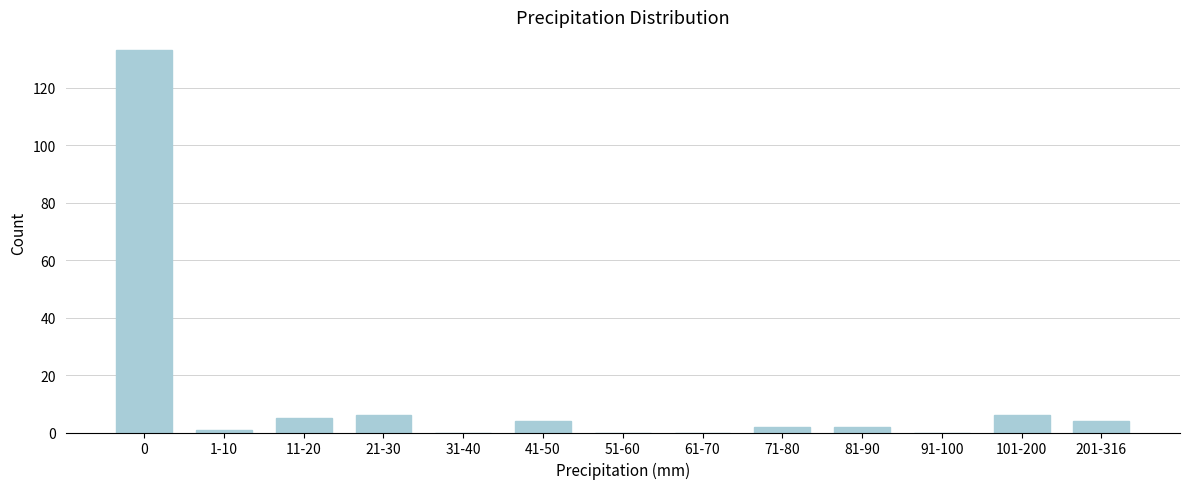

Reading right to left, what are all the values shown in this chart?

201-316=4	101-200=6	91-100=0	81-90=2	71-80=2	61-70=0	51-60=0	41-50=4	31-40=0	21-30=6	11-20=5	1-10=1	0=133